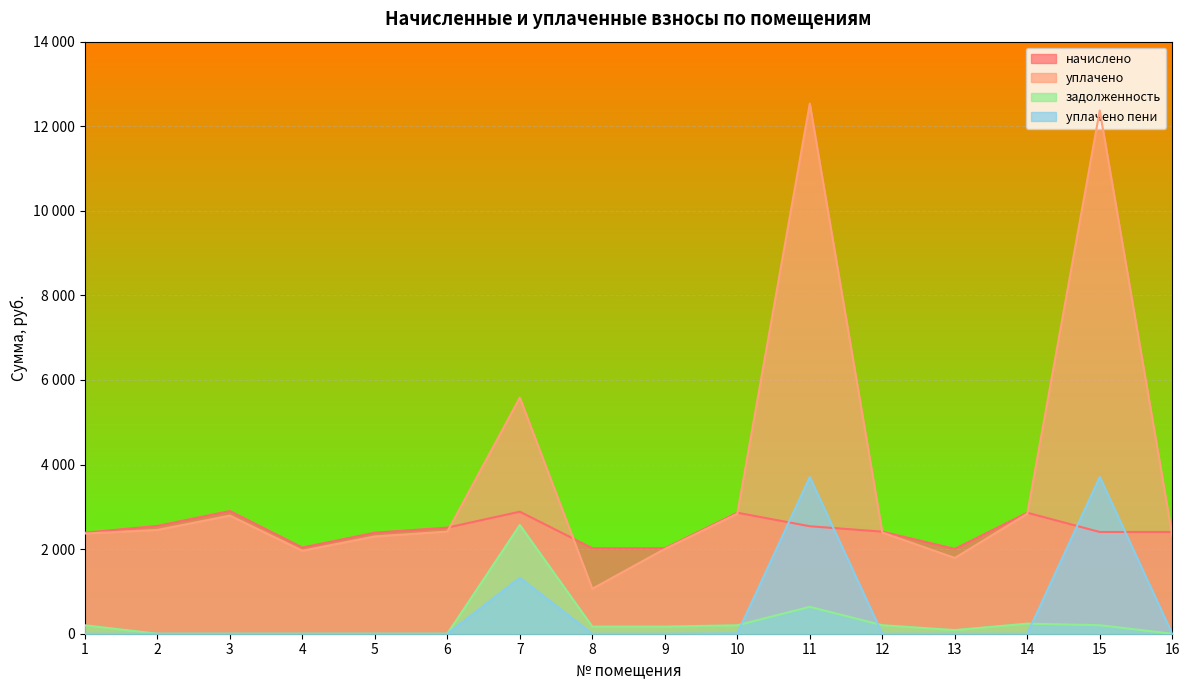

True or false: начислено and задолженность cross at least once.

False